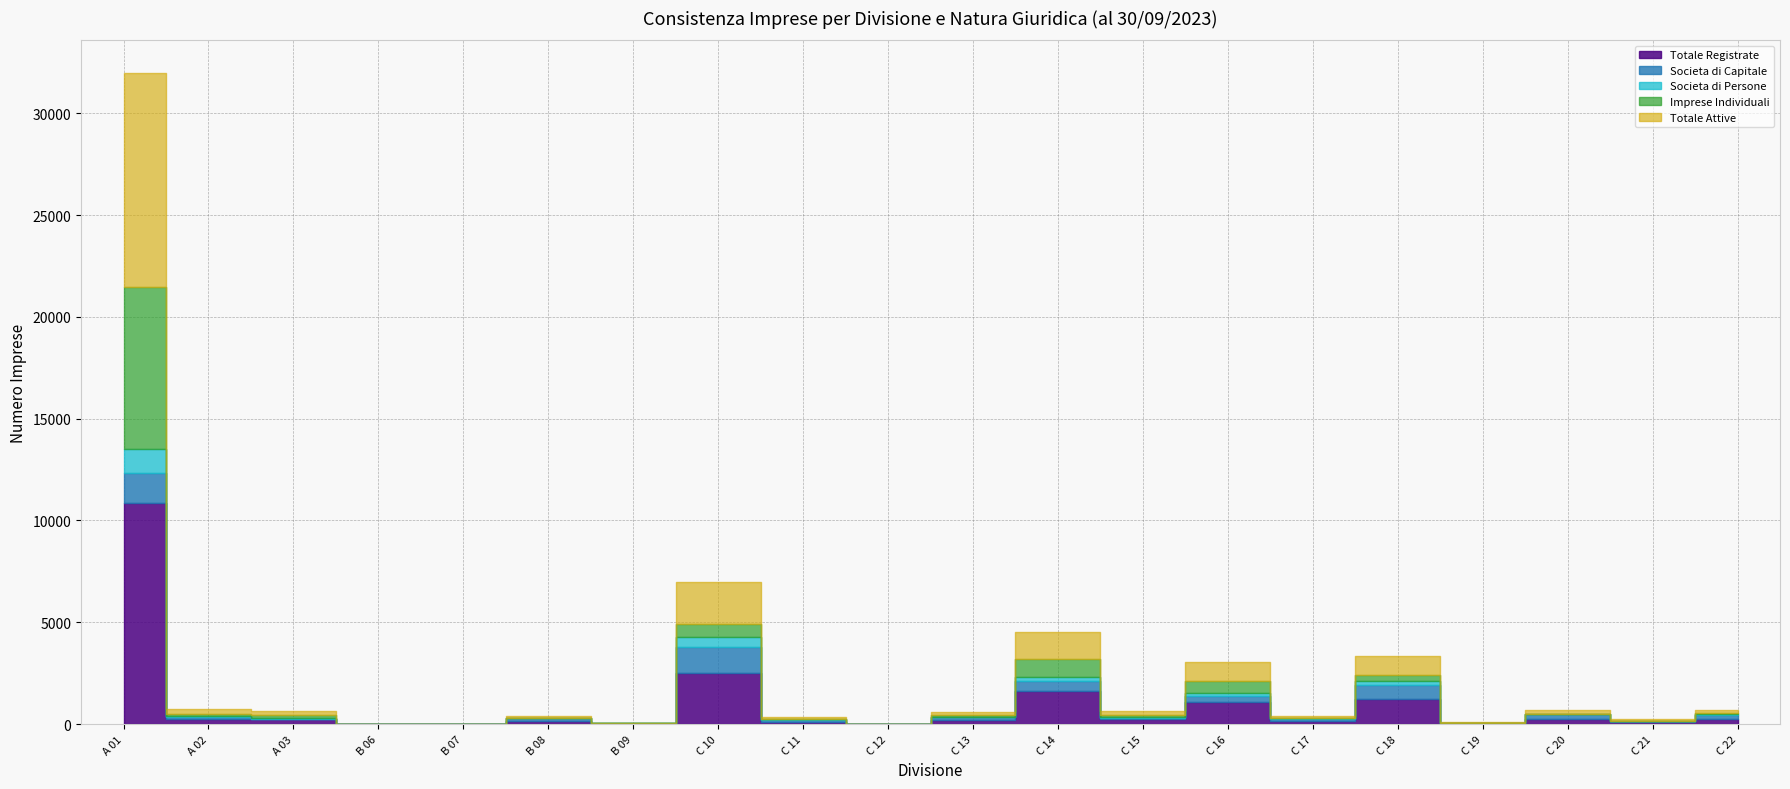

Which series changed the most between B 08 Altre attivita estrazione and C 10 Industrie alimentari?

Totale Registrate